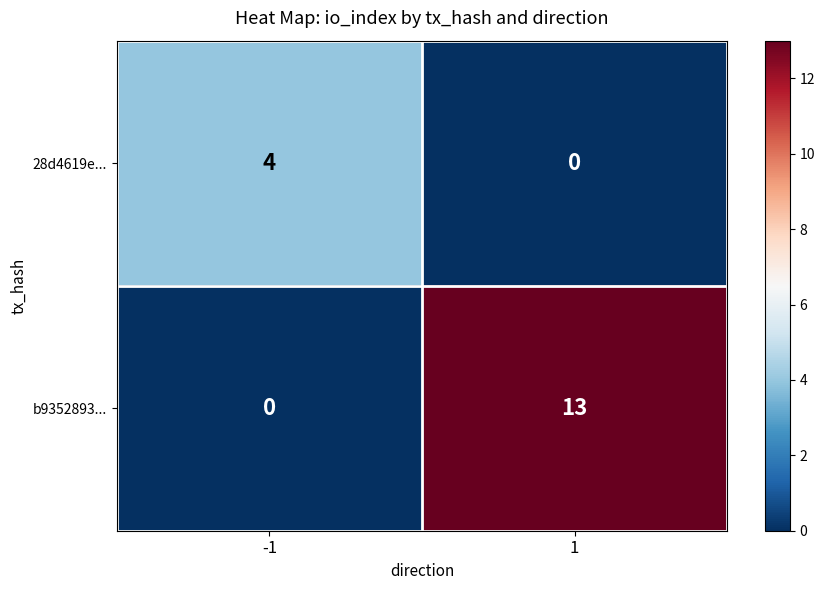

Rank the series by their maximum value, from highest to lowest.

b9352893..., 28d4619e...